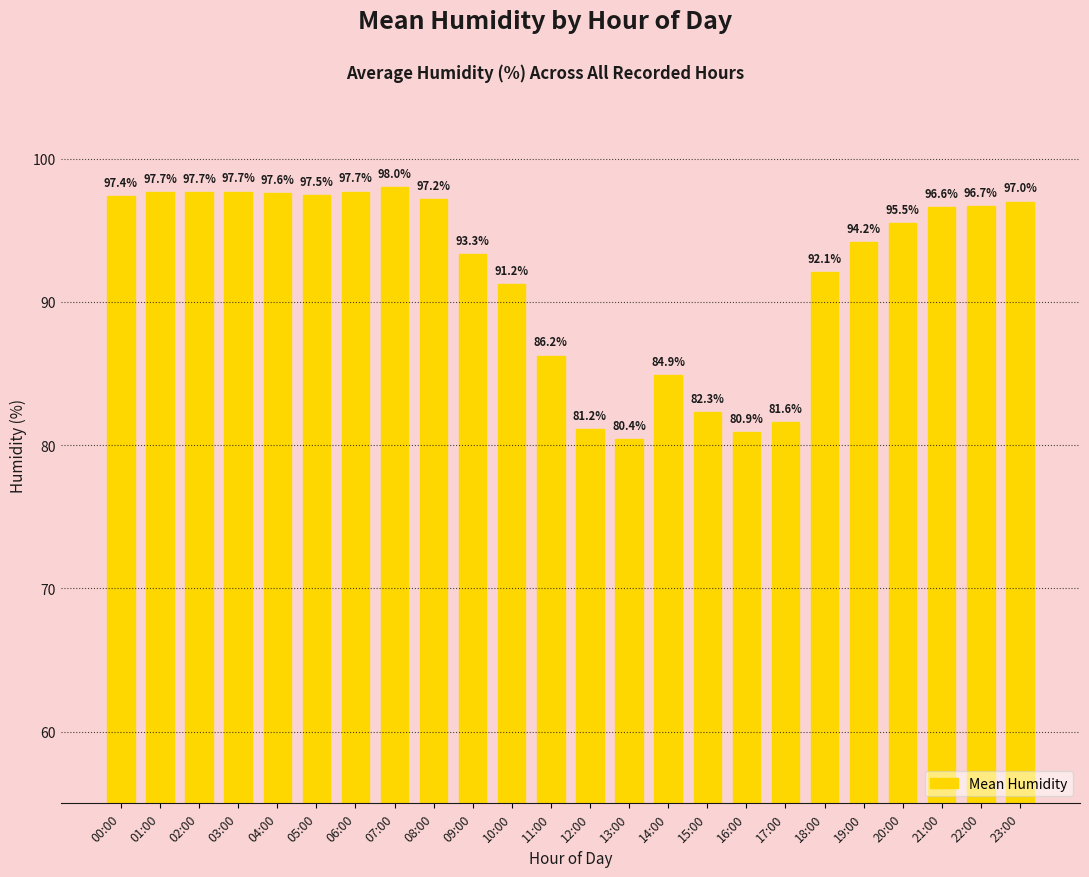

How many data points are above 96?

12